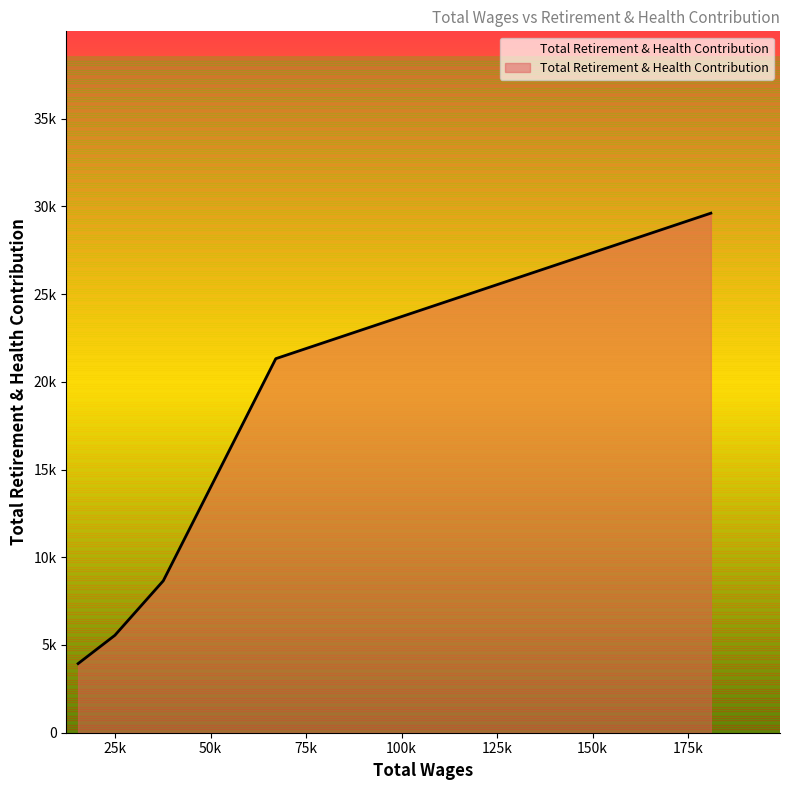

Which category has the lowest value across all series?

15346.0